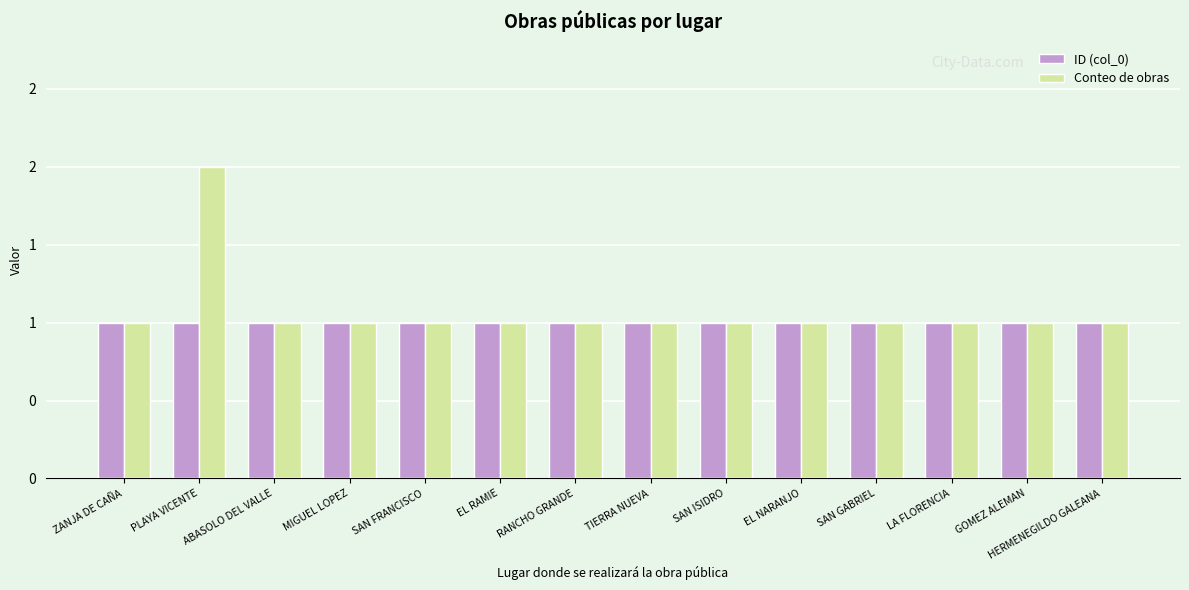

Are the bars horizontal?

No